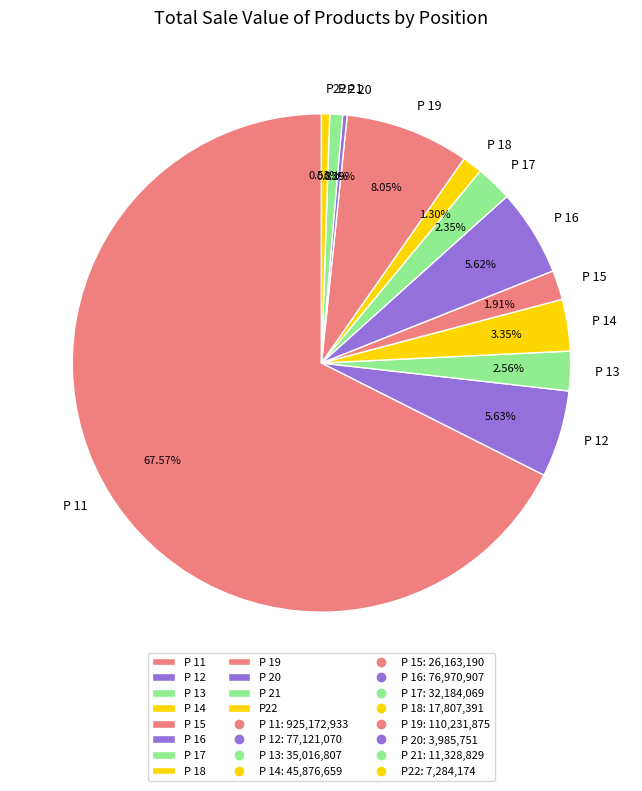

Does any single category account for the majority?

Yes